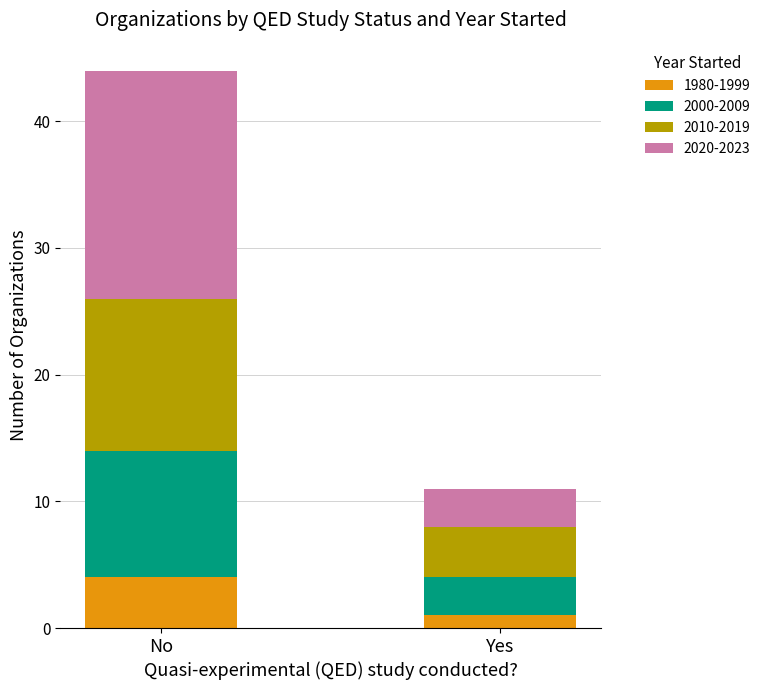

Reading left to right, transcribe the values for 1980-1999.

4	1